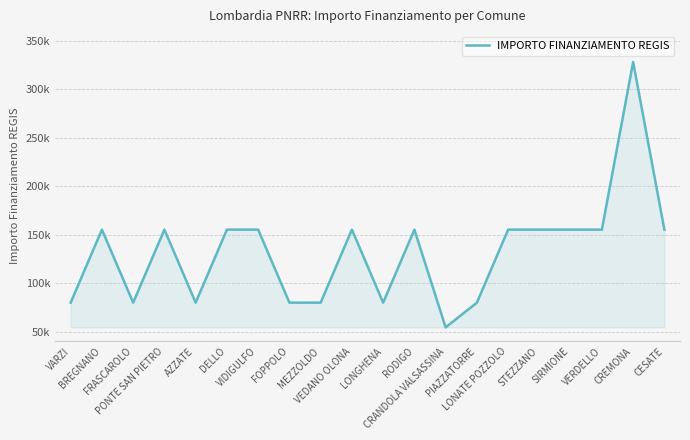

Is this an area chart (filled region under the line)?

Yes